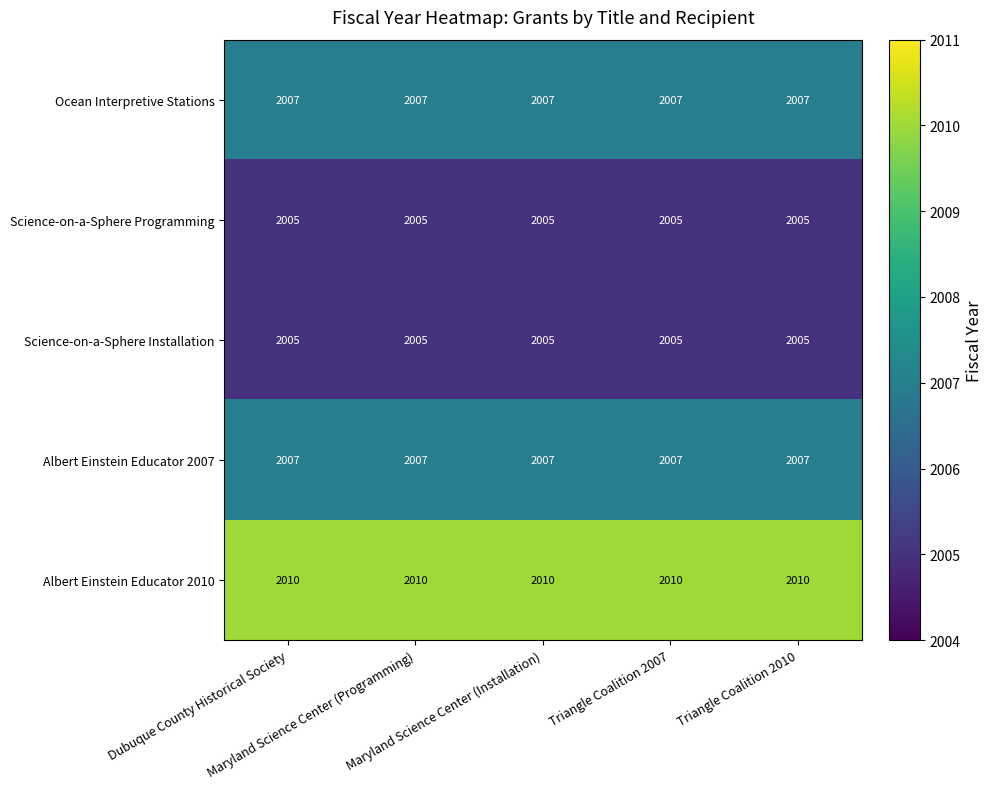

Which series has the largest total across all categories?

Albert Einstein Educator 2010